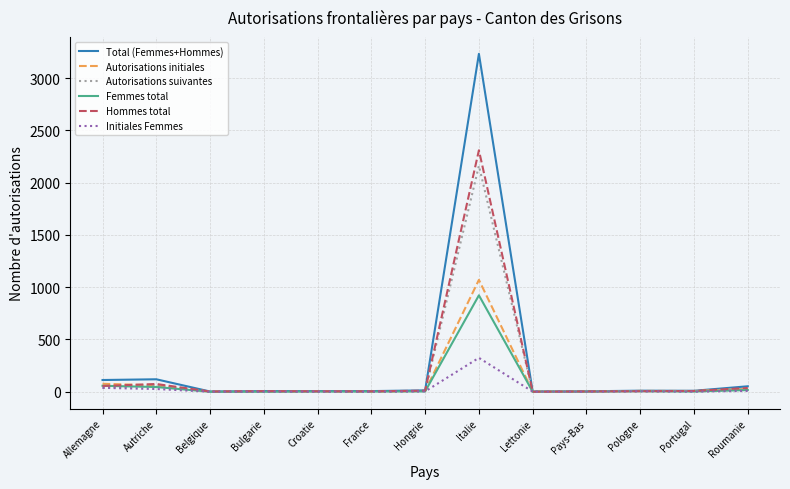

At which label does Autorisations suivantes reach its peak?

Italie